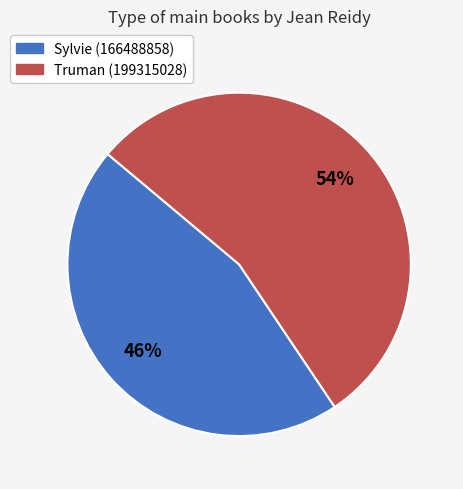

Does any single category account for the majority?

Yes